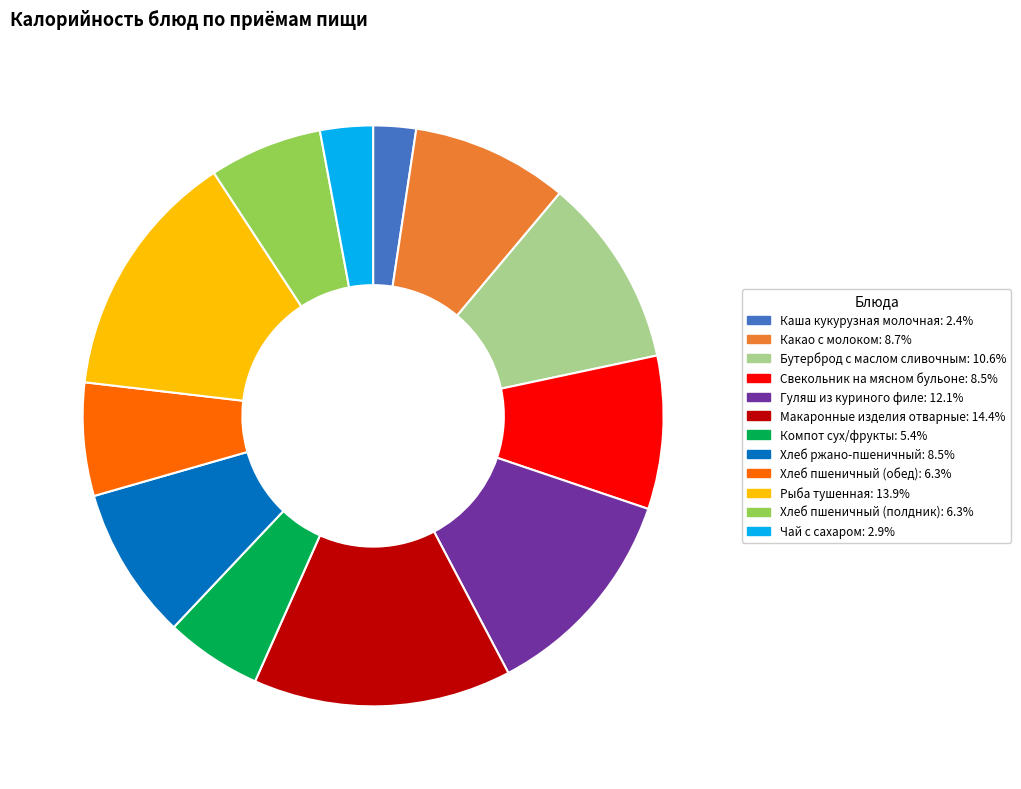

Does any single category account for the majority?

No